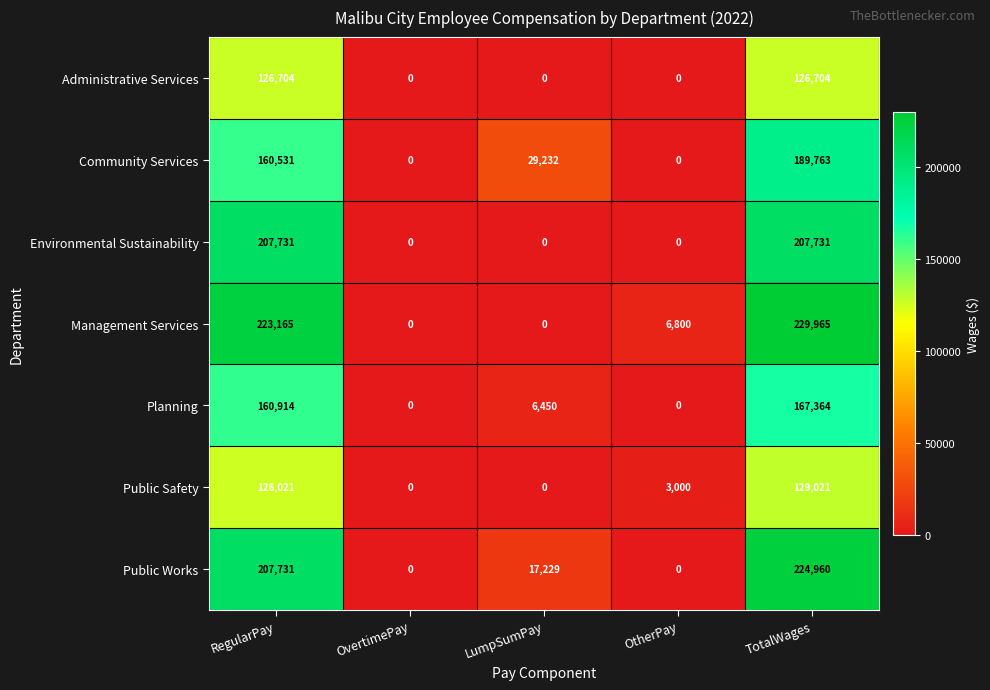

True or false: Community Services has a value of 0 at OvertimePay.

True